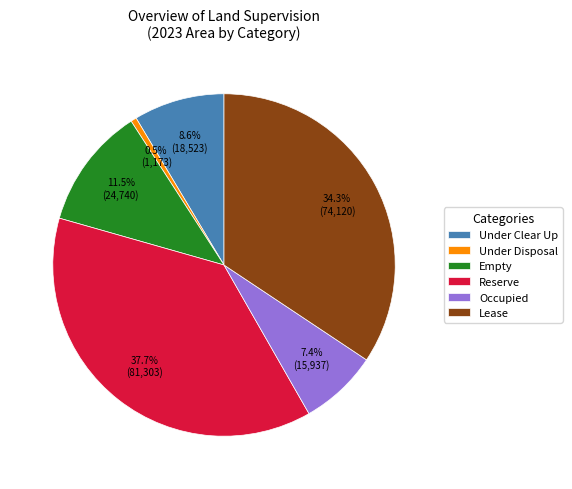

Does Under Disposal represent more than half of the total?

No